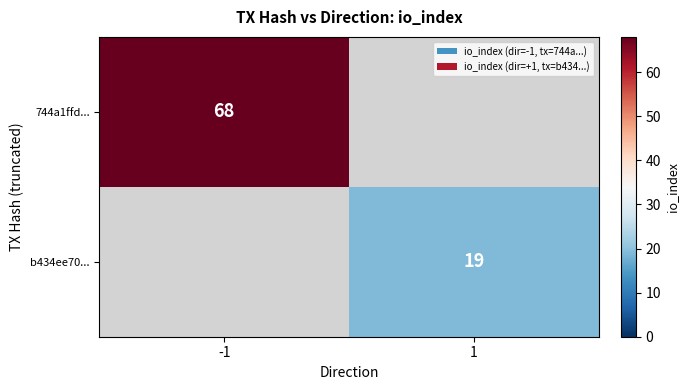

Is the value of 744a1ffd... at -1 greater than the value of b434ee70... at 1?

Yes